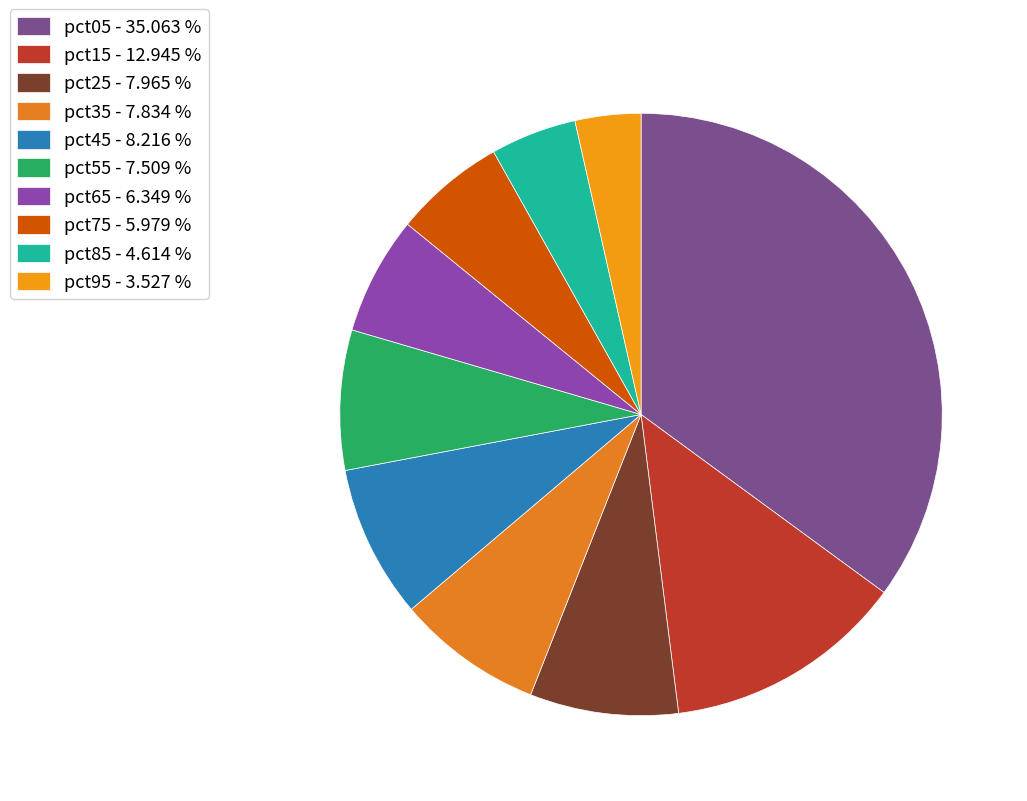

Does pct15 represent more than half of the total?

No